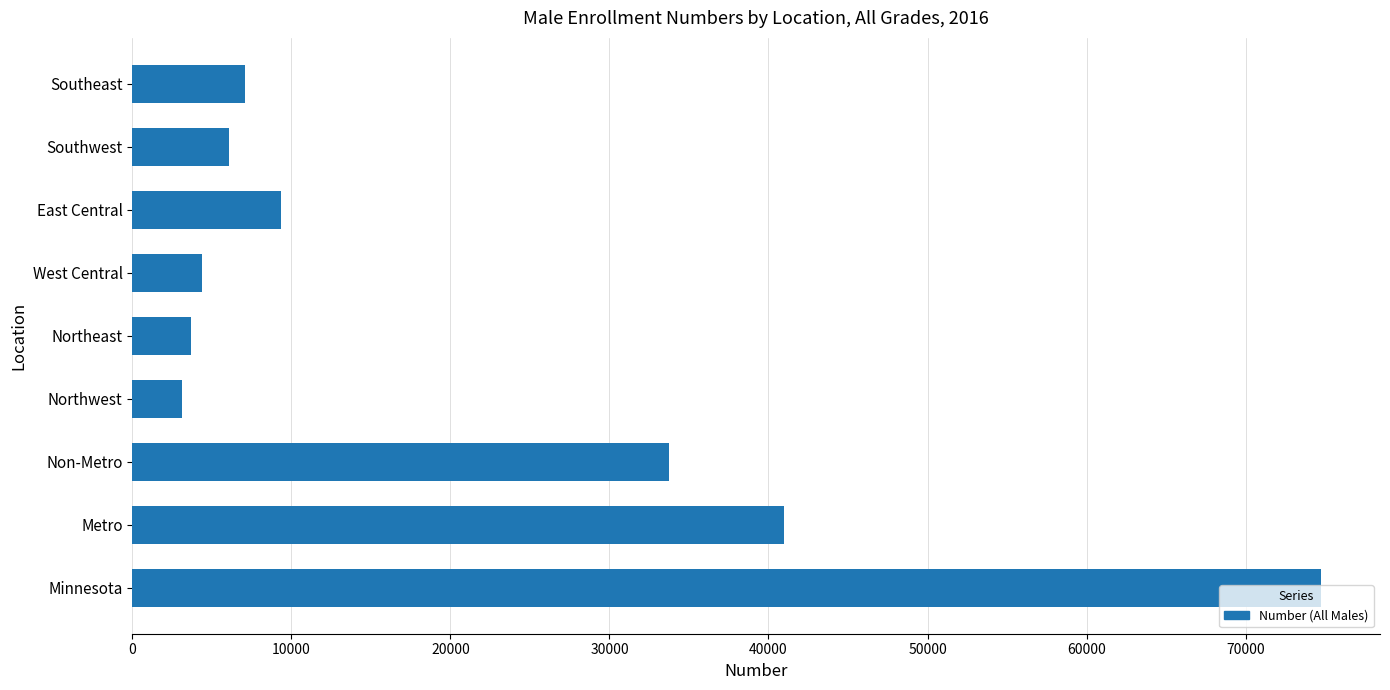

At which label is the value closest to 38927?

Metro